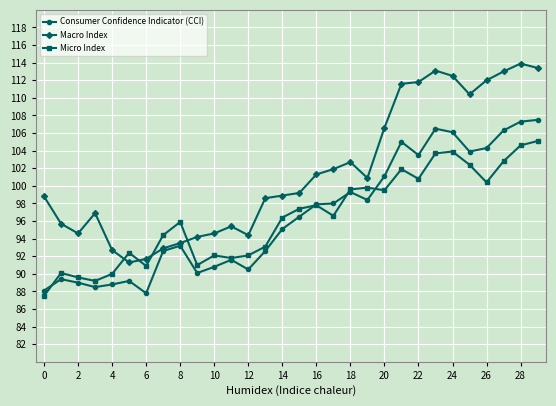

How many lines are shown in the chart?

3